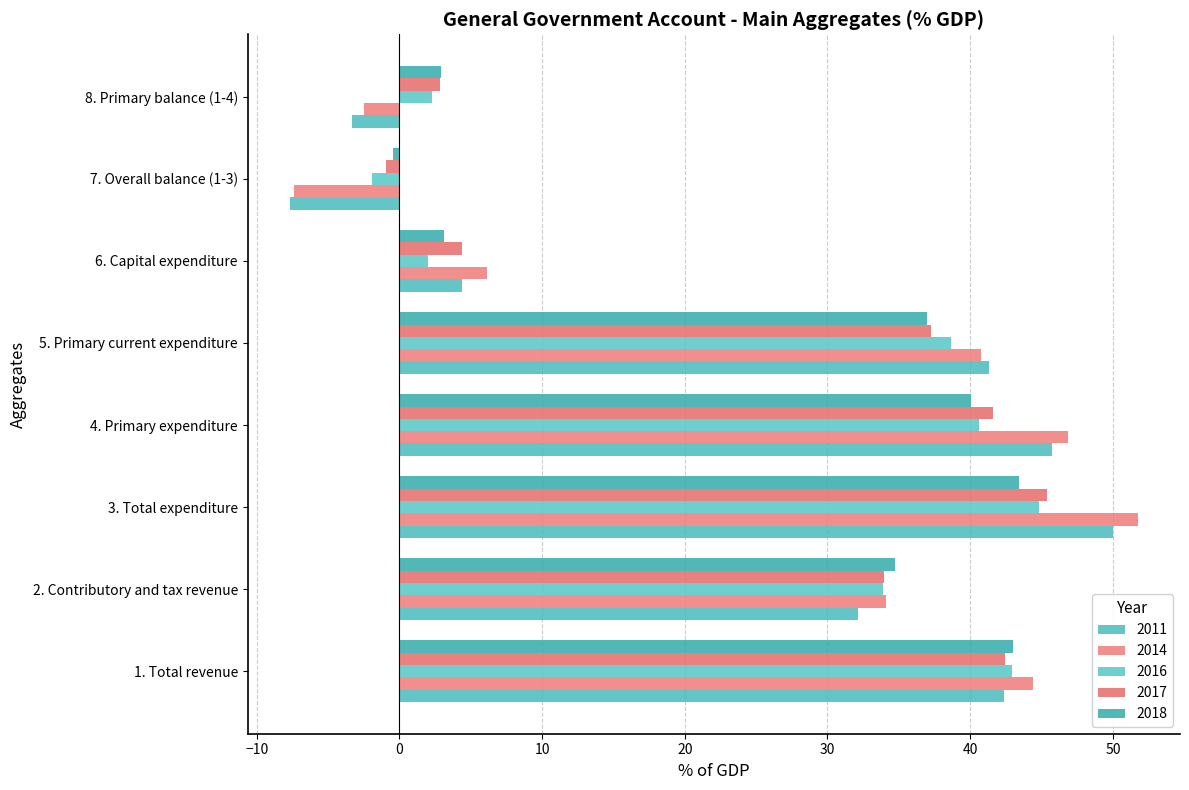

Which category has the highest value across all series?

3. Total expenditure